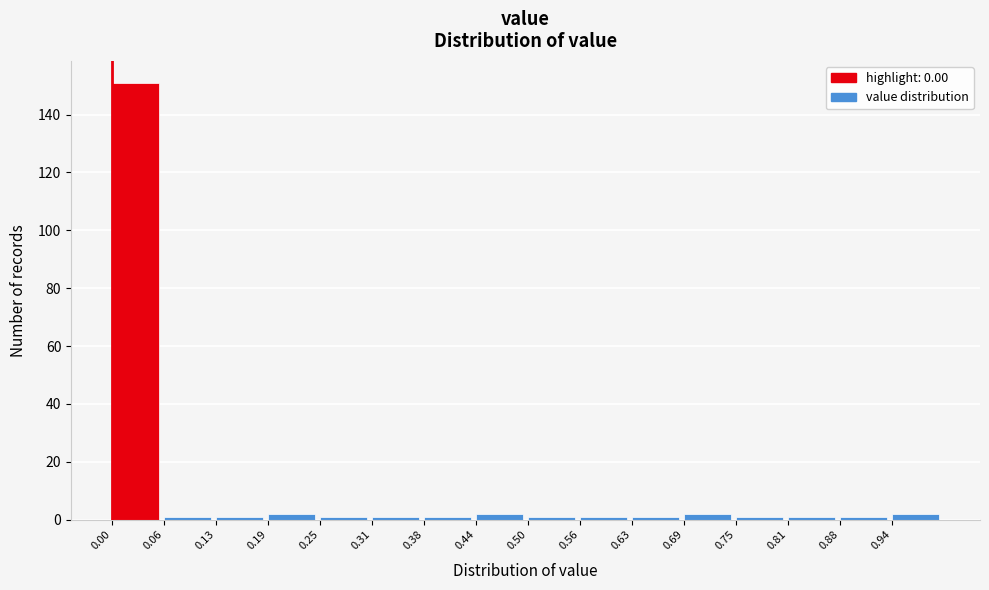

What is the height of the bar covering 0.69 to 0.75 on the x-axis? Neither the bar edges nor the heights are printed on the chart, so give them approximately, as read against the axes.

2